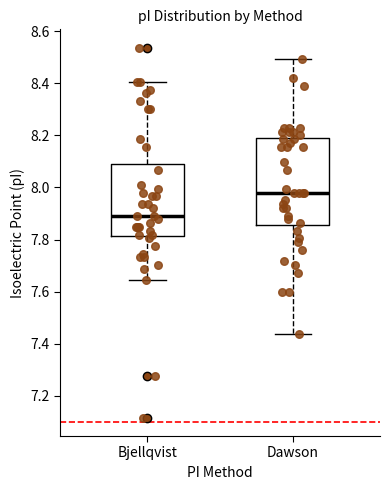

Where is the upper edge of the box for Dawson on the y-axis? The values are not printed on the chart, so give them approximately, as read against the axis.

8.18